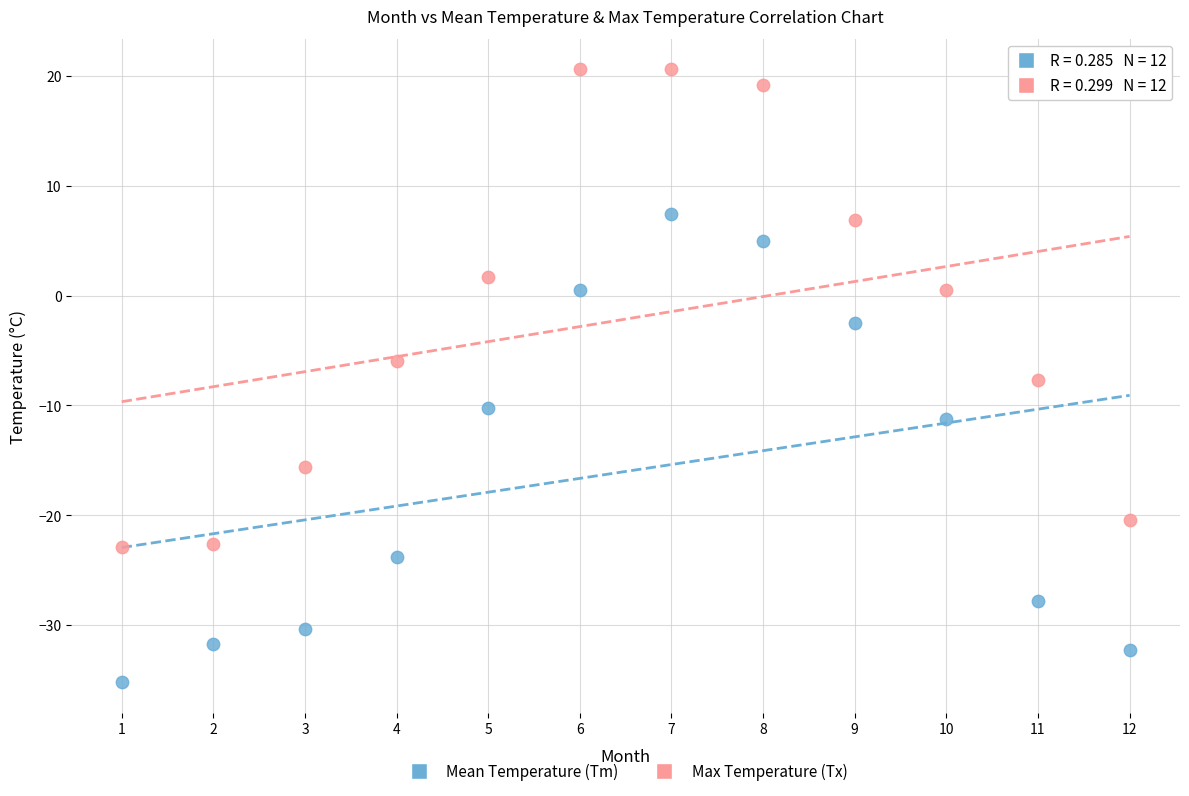

Which series has the widest spread of Y values?

Max Temperature (Tx)